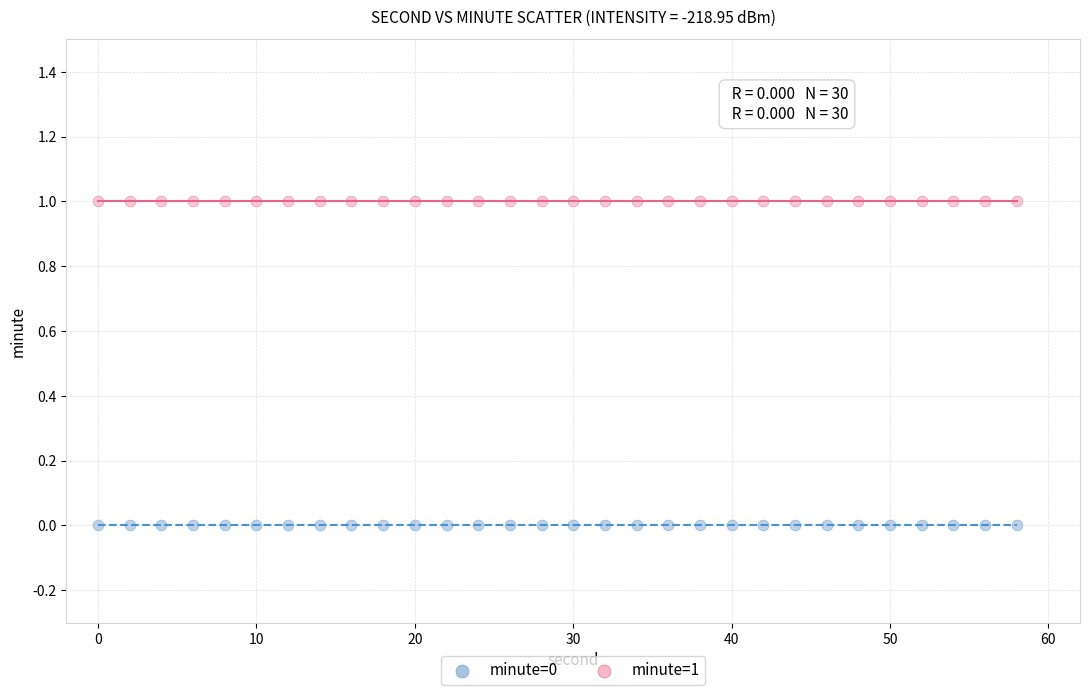

Which series contains the lowest Y value?

minute=0